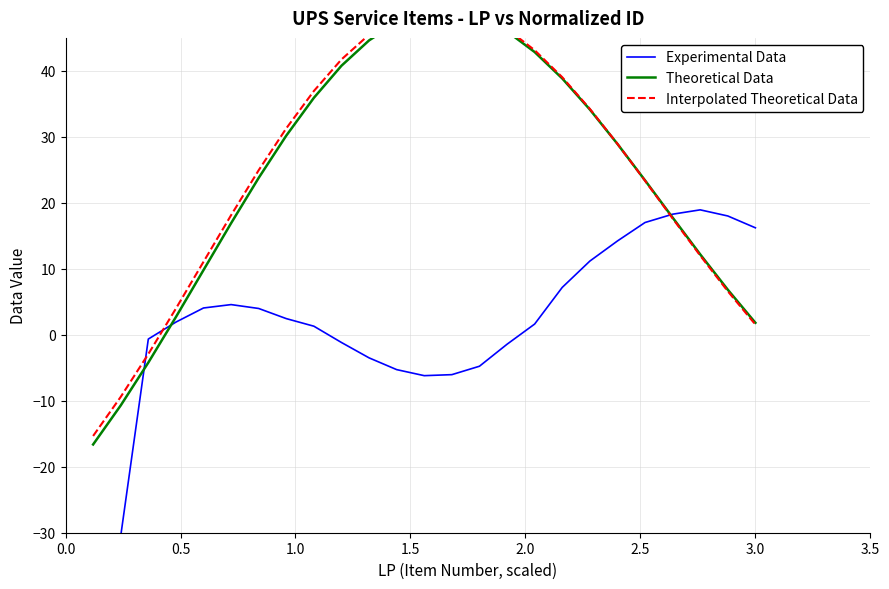

How many interior local peaks does the Theoretical Data series have?

1